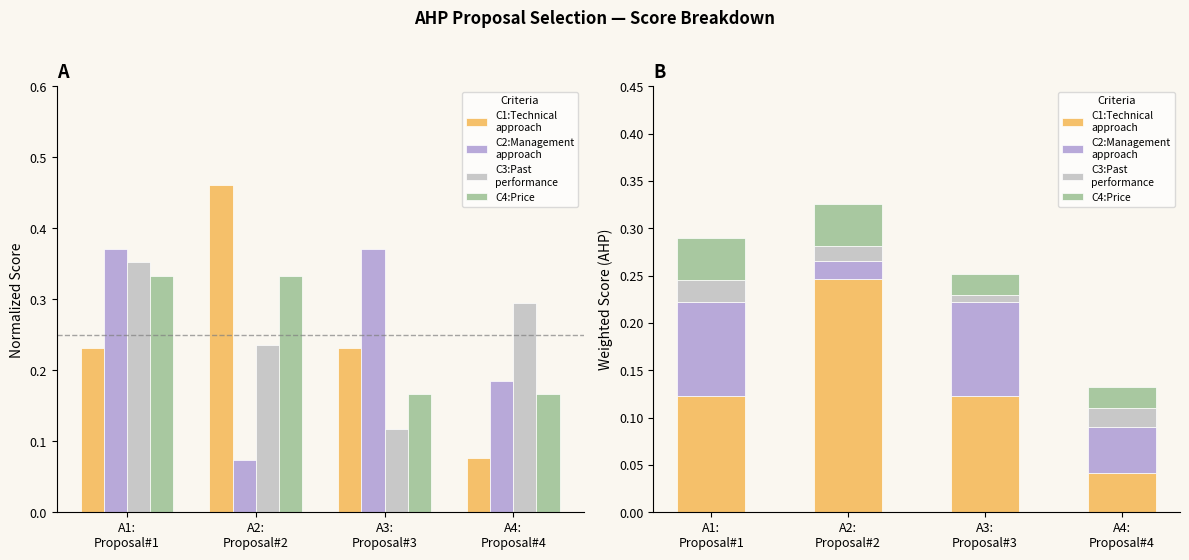

How many groups of bars are there?

4